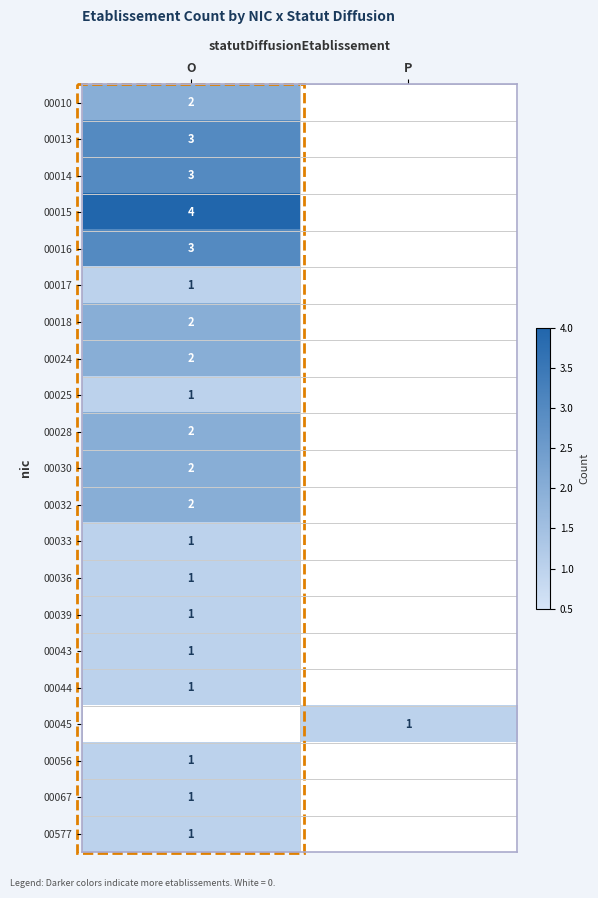

The 00016 series shows 2 at O. True or false?

False